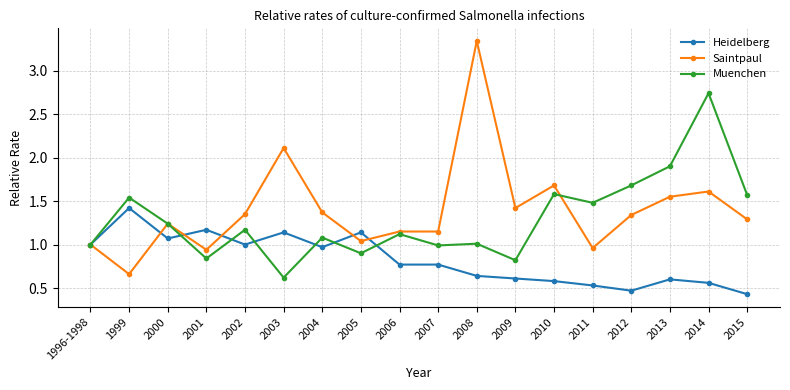

What is the sum of the Heidelberg values at 2003 and 2014?

1.7